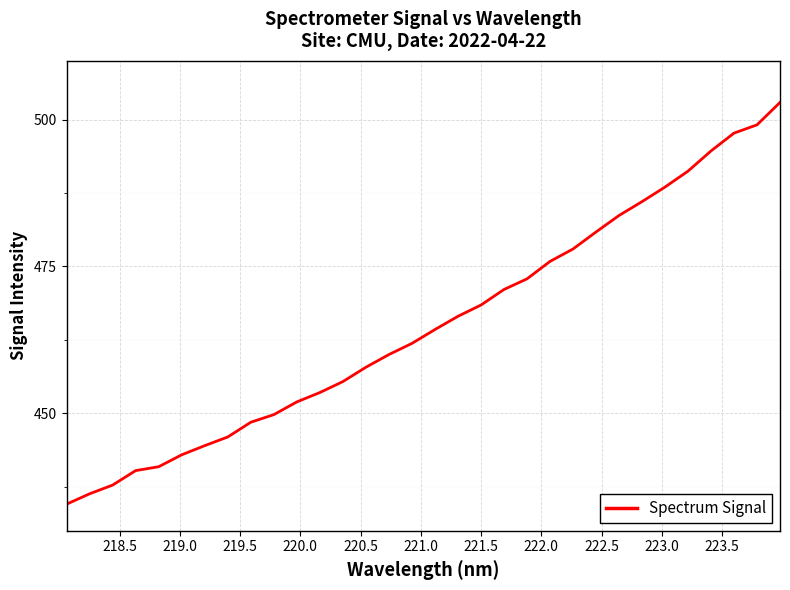

How many categories are shown in the chart?

32